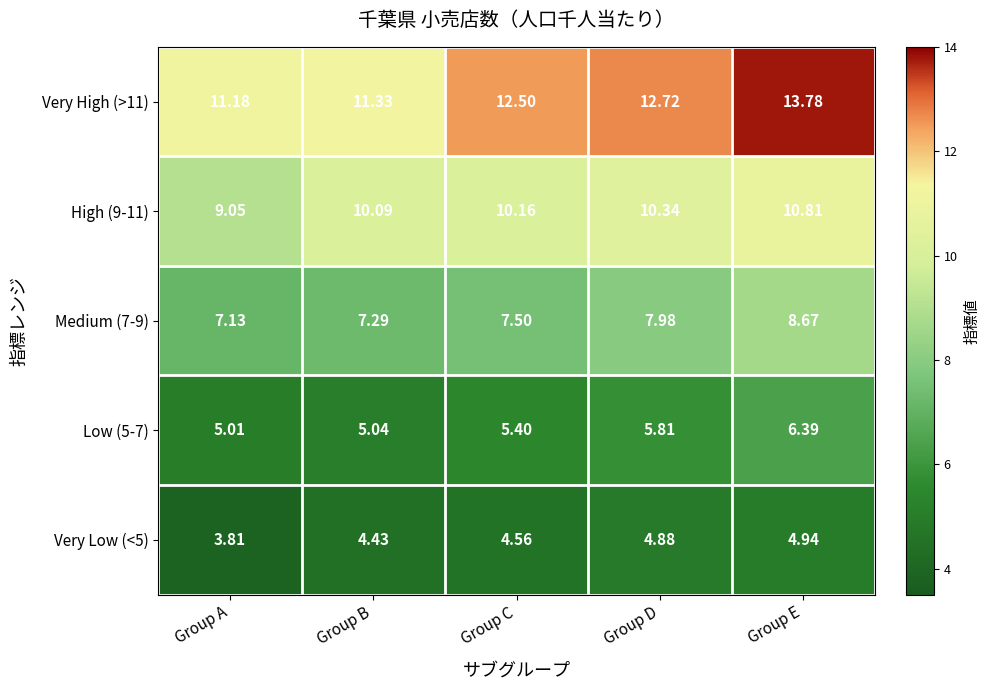

At which label does Very High (>11) reach its minimum?

Group A